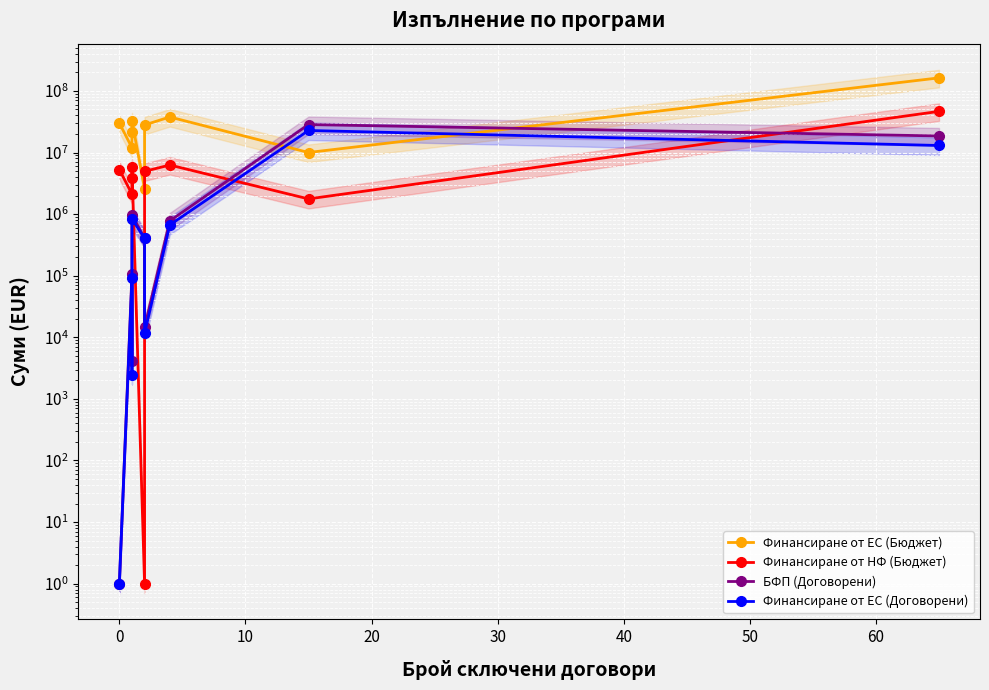

The Финансиране от ЕС (Бюджет) series shows 4972059.4 at 0. True or false?

False